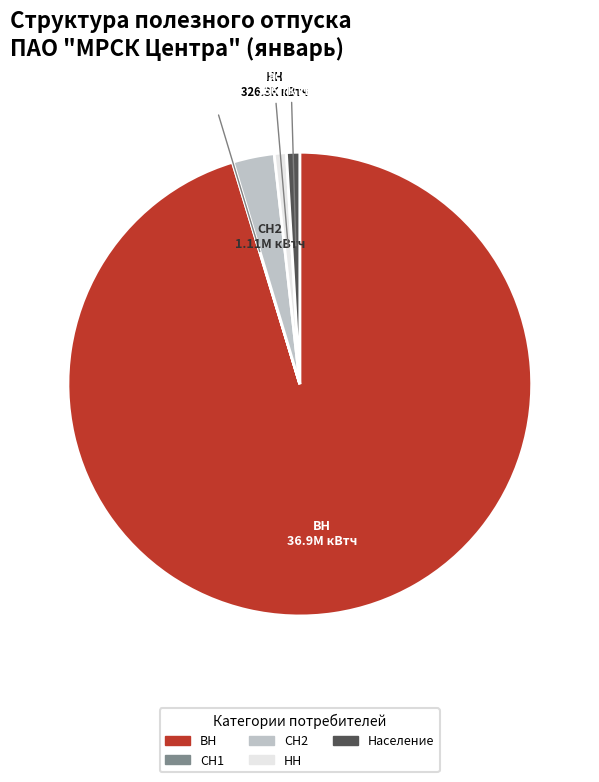

Which slice represents more than half of the pie?

ВН